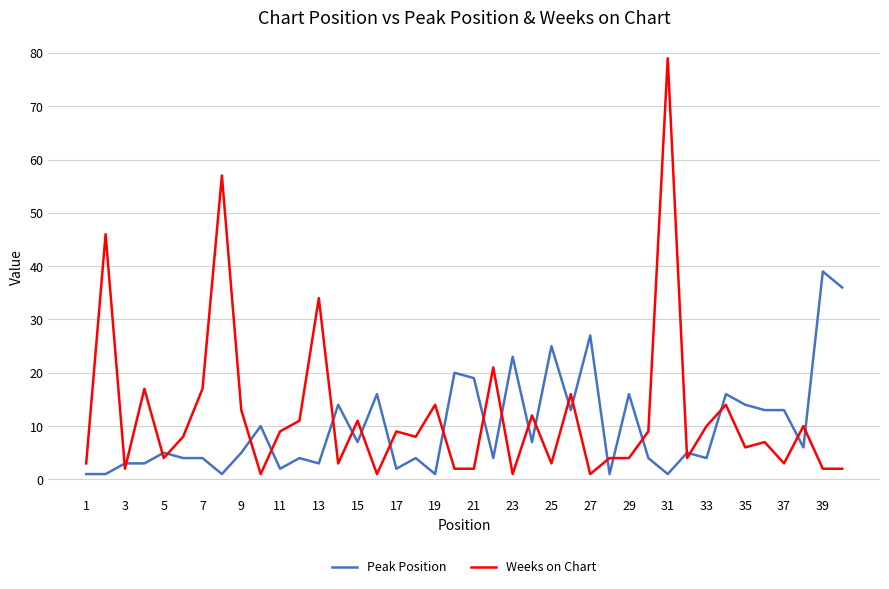

True or false: Weeks on Chart has more than 1 points higher than both neighbors.

True